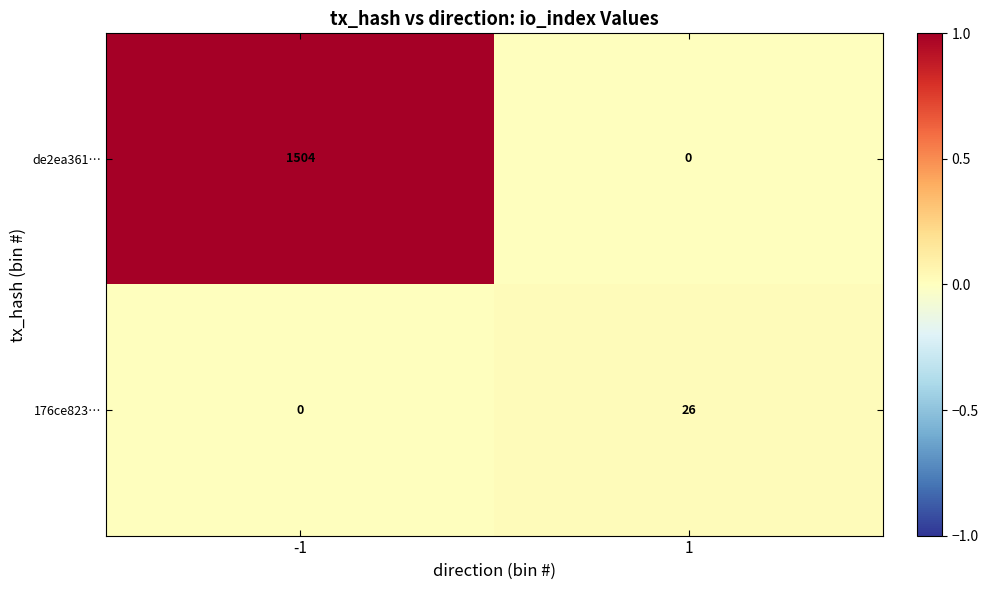

What is the difference between the maximum and minimum values in the 176ce823… series?

26